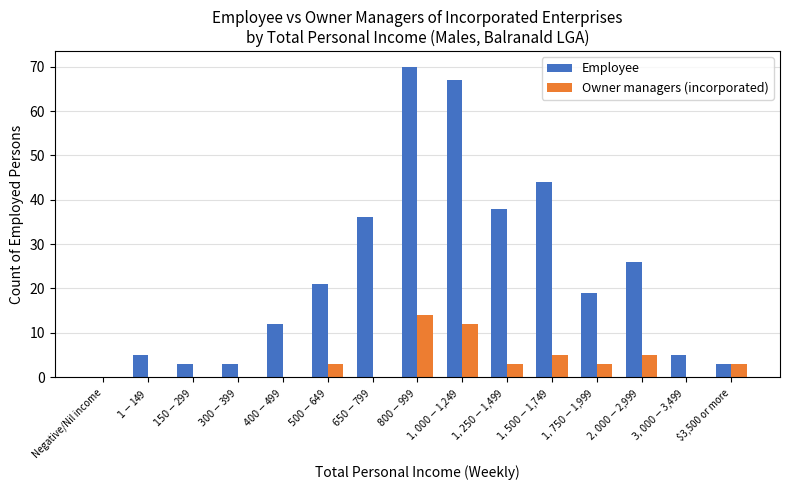

Which series has the largest range (max minus min)?

Employee